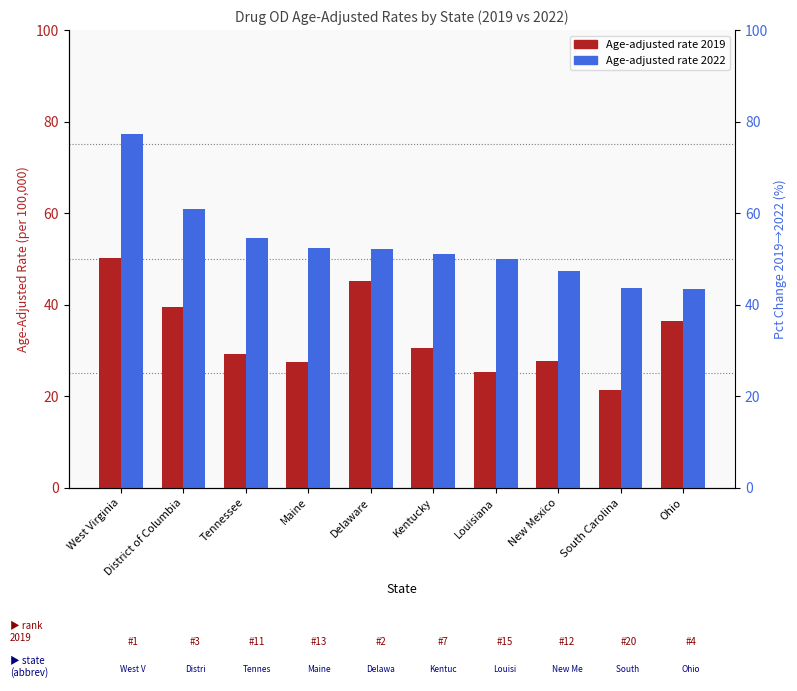

The value of Age-adjusted rate 2022 at District of Columbia is 79.6. True or false?

False